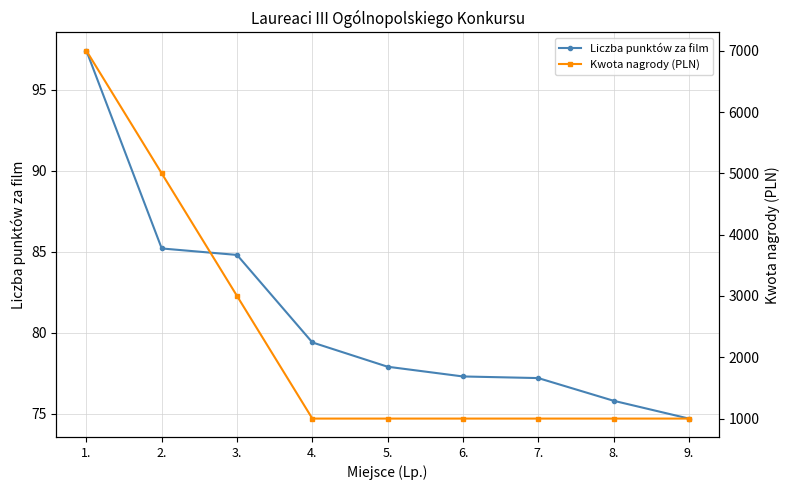

Reading left to right, transcribe all the data shown in this chart.

Liczba punktów za film: 1.=97.4	2.=85.2	3.=84.8	4.=79.4	5.=77.9	6.=77.3	7.=77.2	8.=75.8	9.=74.7
Kwota nagrody (PLN): 1.=7000.0	2.=5000.0	3.=3000.0	4.=1000.0	5.=1000.0	6.=1000.0	7.=1000.0	8.=1000.0	9.=1000.0